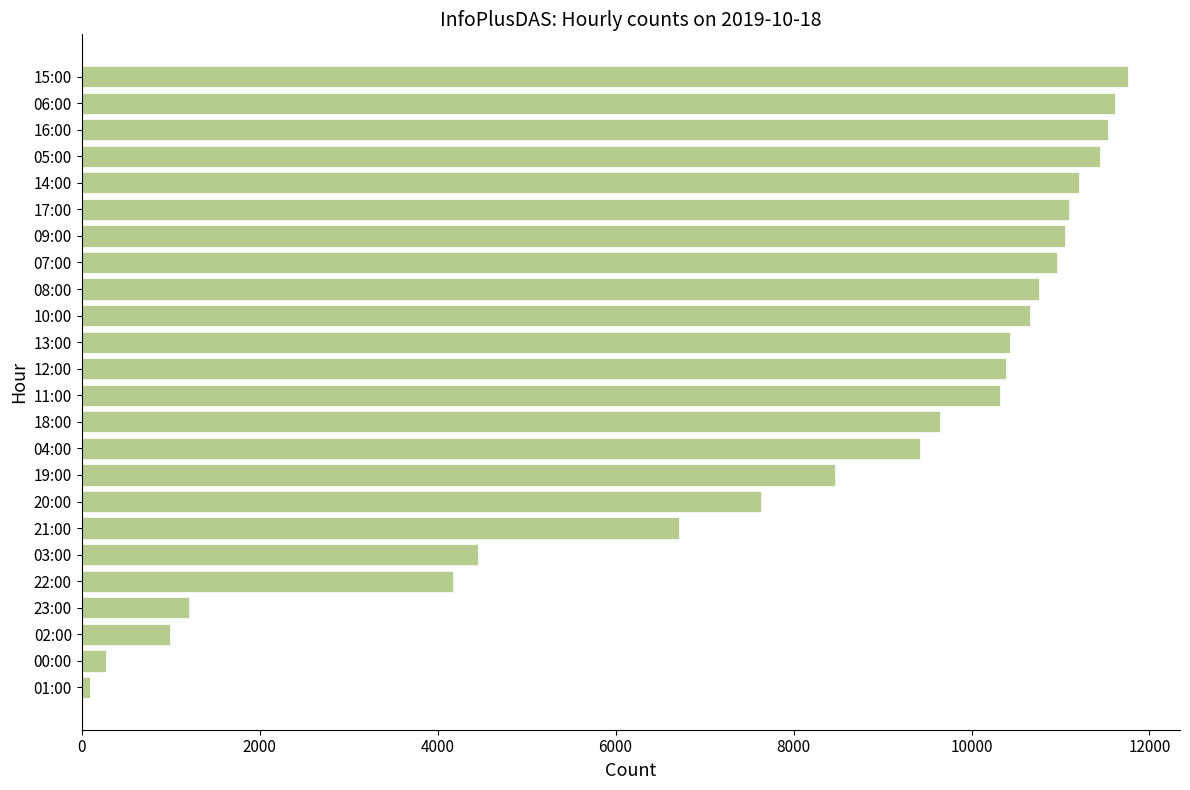

What is the average value?

8178